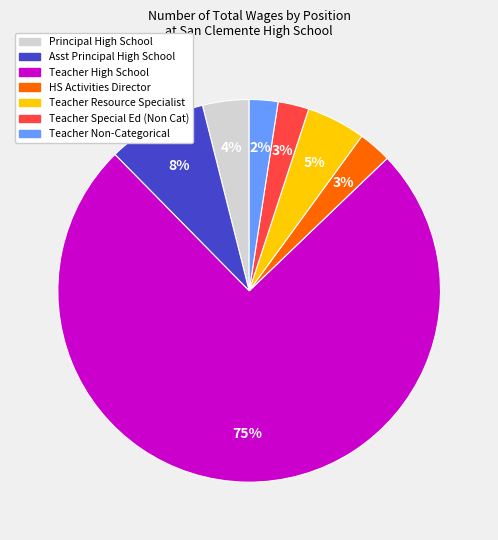

Which slice is the largest?

Teacher High School